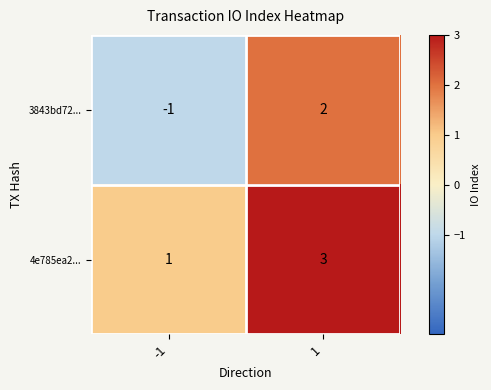

What is the sum of all 4e785ea2... values?

4